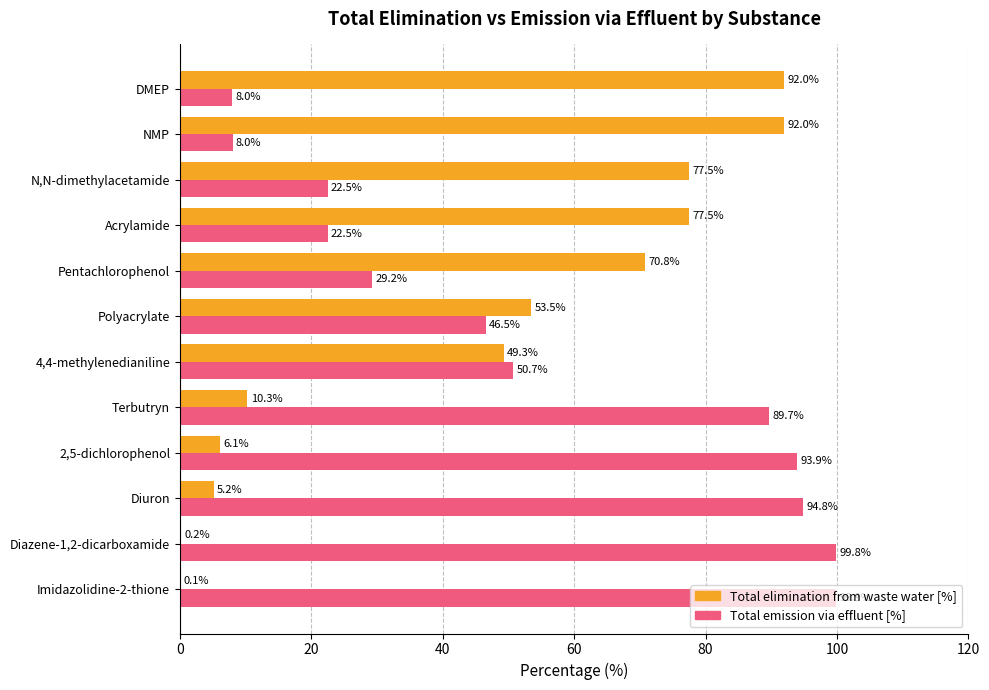

True or false: Total elimination from waste water [%] has a value of 133.4 at NMP.

False